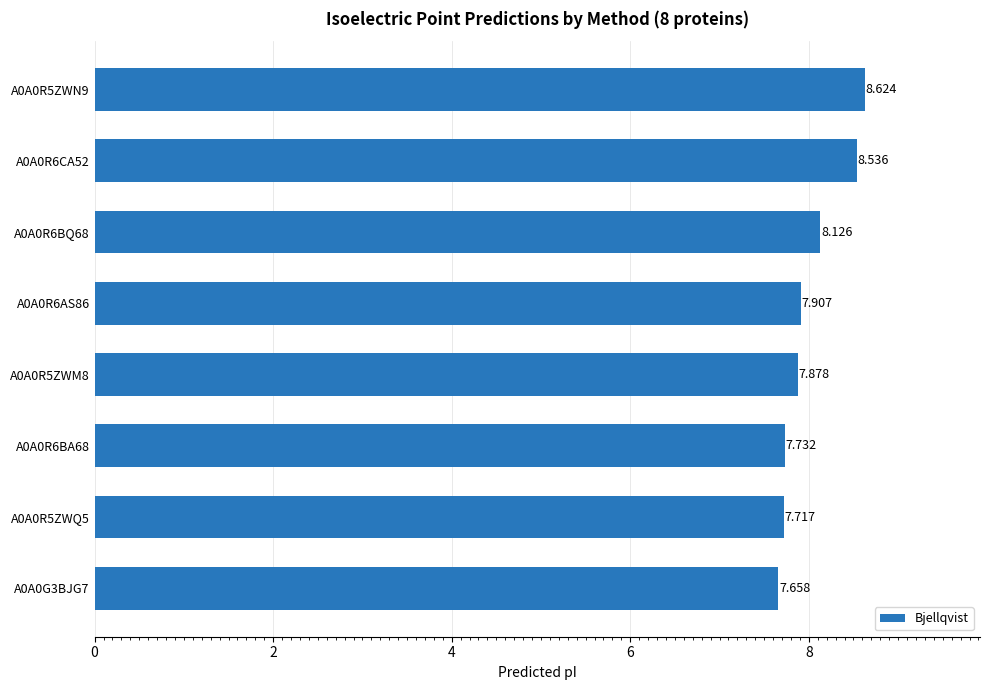

How many categories are shown in the chart?

8